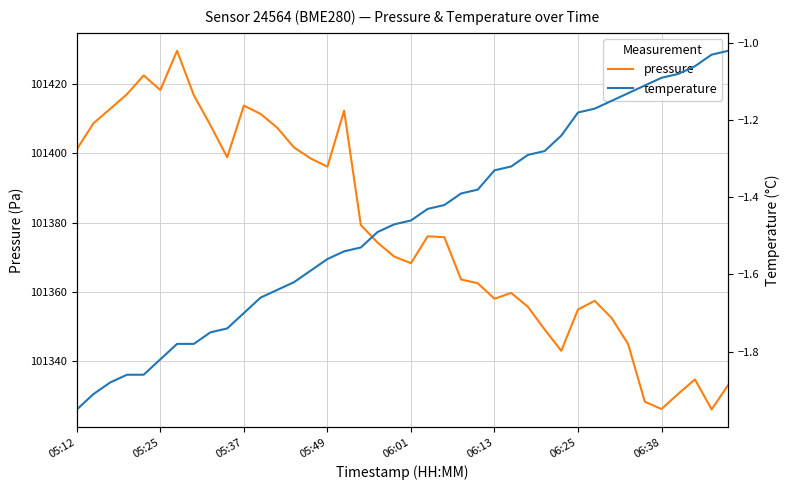

What are all the series names shown in the legend?

pressure, temperature